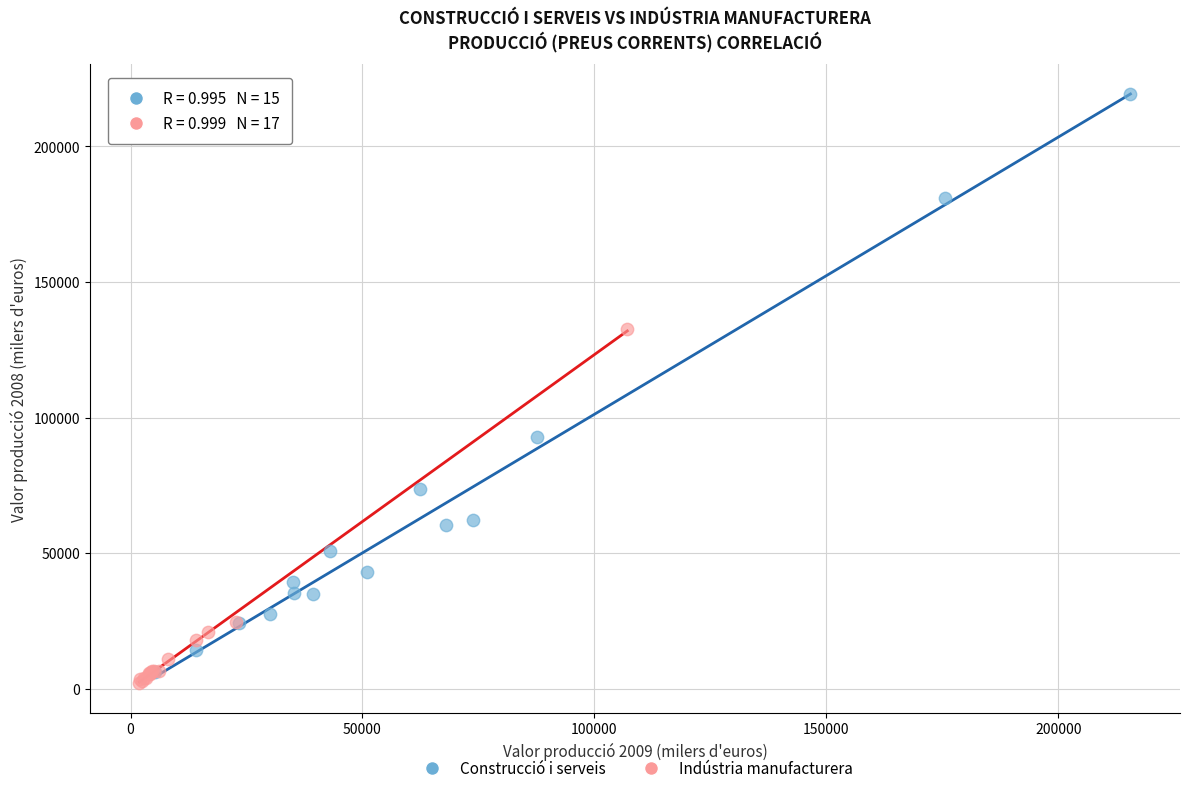

Which series has the widest spread of Y values?

Construcció i serveis